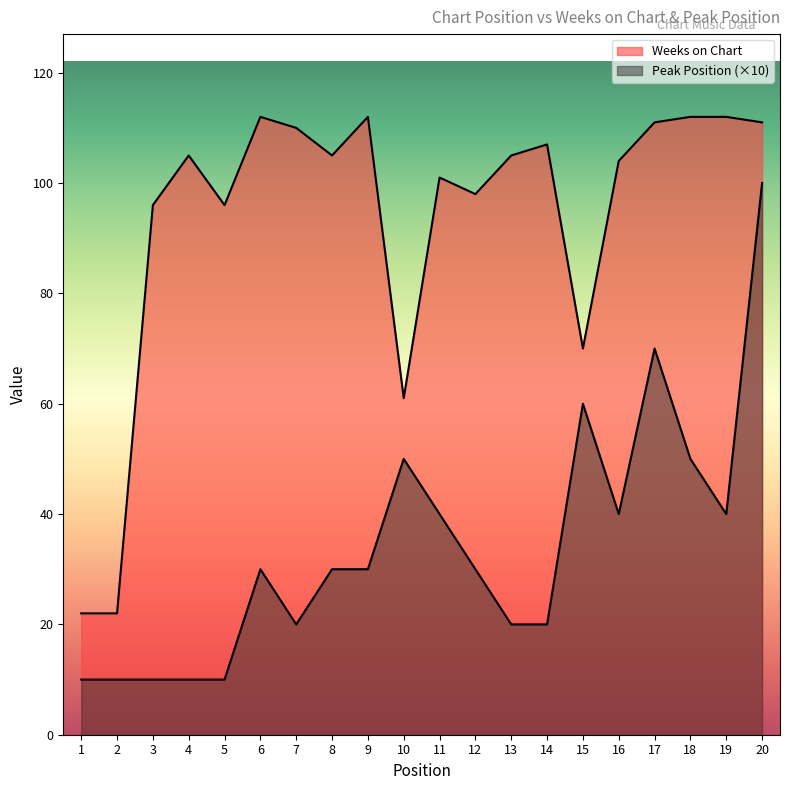

List the labels in order of Peak Position value, smallest first.

1, 2, 3, 4, 5, 7, 13, 14, 6, 8, 9, 12, 11, 16, 19, 10, 18, 15, 17, 20